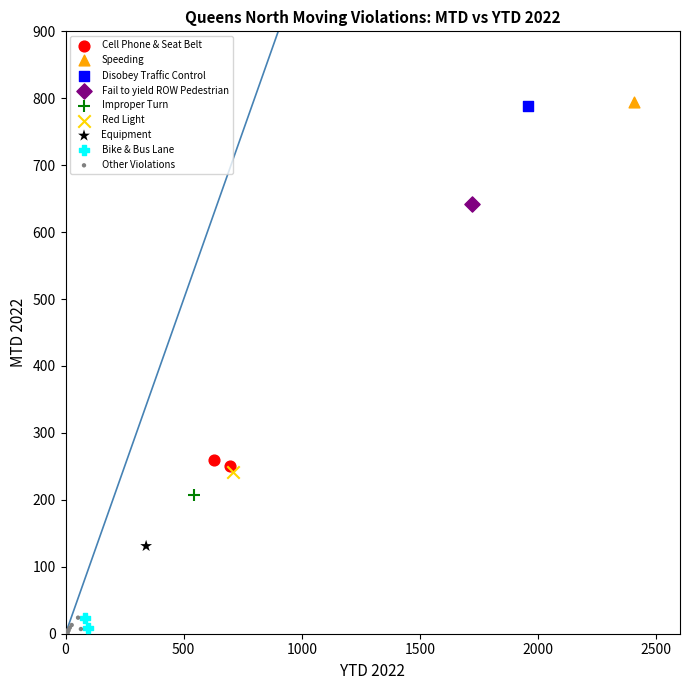

Which series contains the lowest Y value?

Other Violations